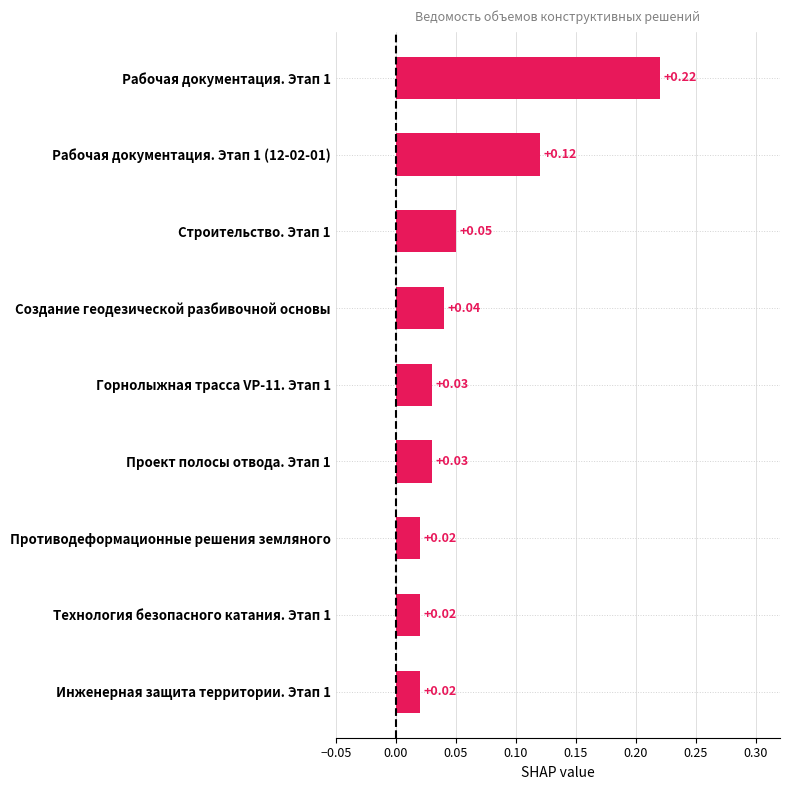

Which has a higher value, Инженерная защита территории. Этап 1 or Создание геодезической разбивочной основы?

Создание геодезической разбивочной основы